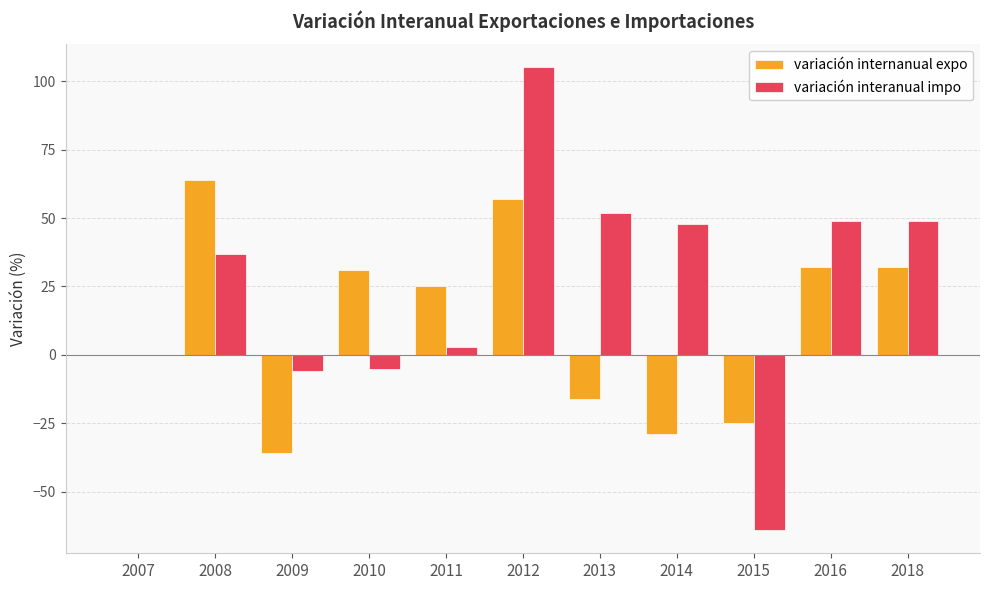

Between 2007 and 2018, which series saw the biggest shift?

variación interanual impo